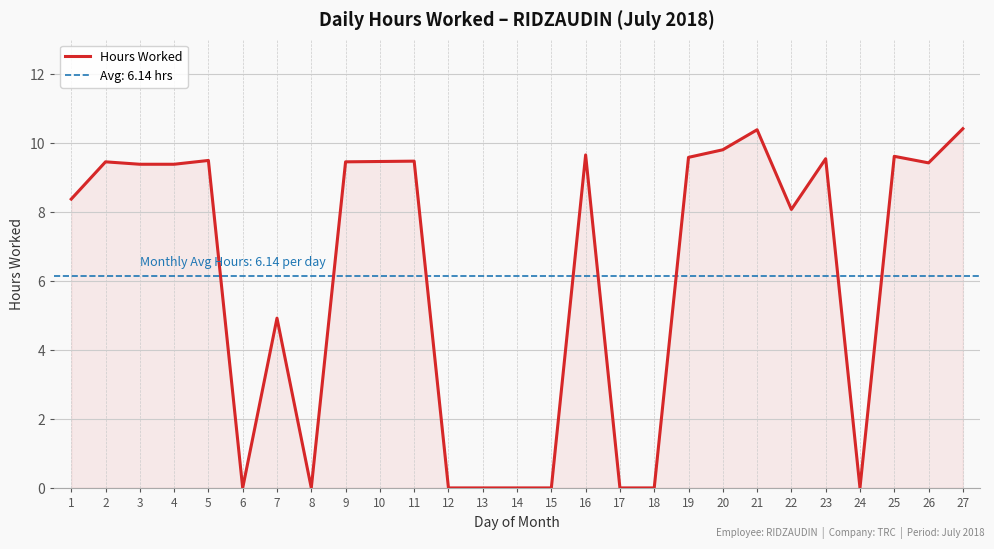

What is the approximate value at 25?

9.6